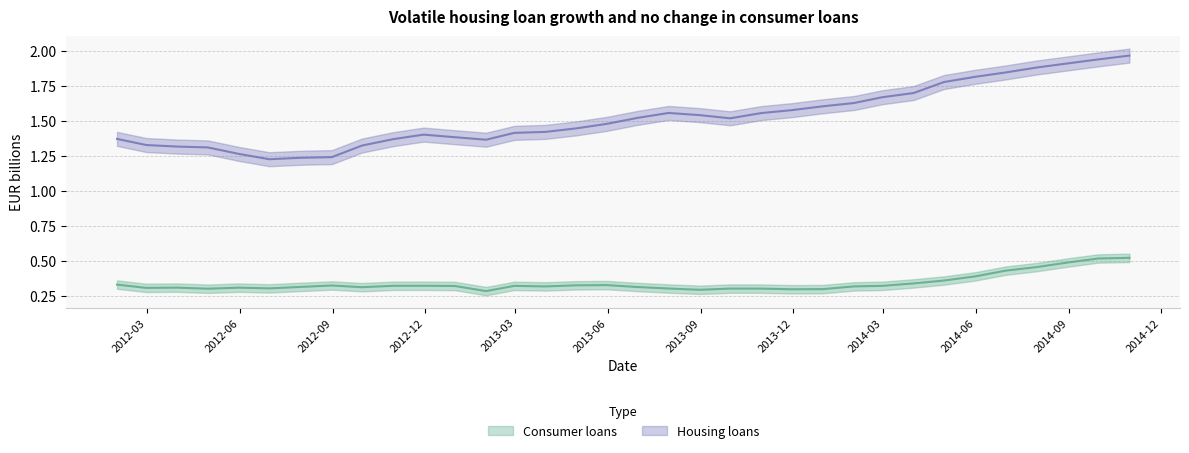

True or false: Consumer loans has a value of 0.6 at 2014-06-30.

False